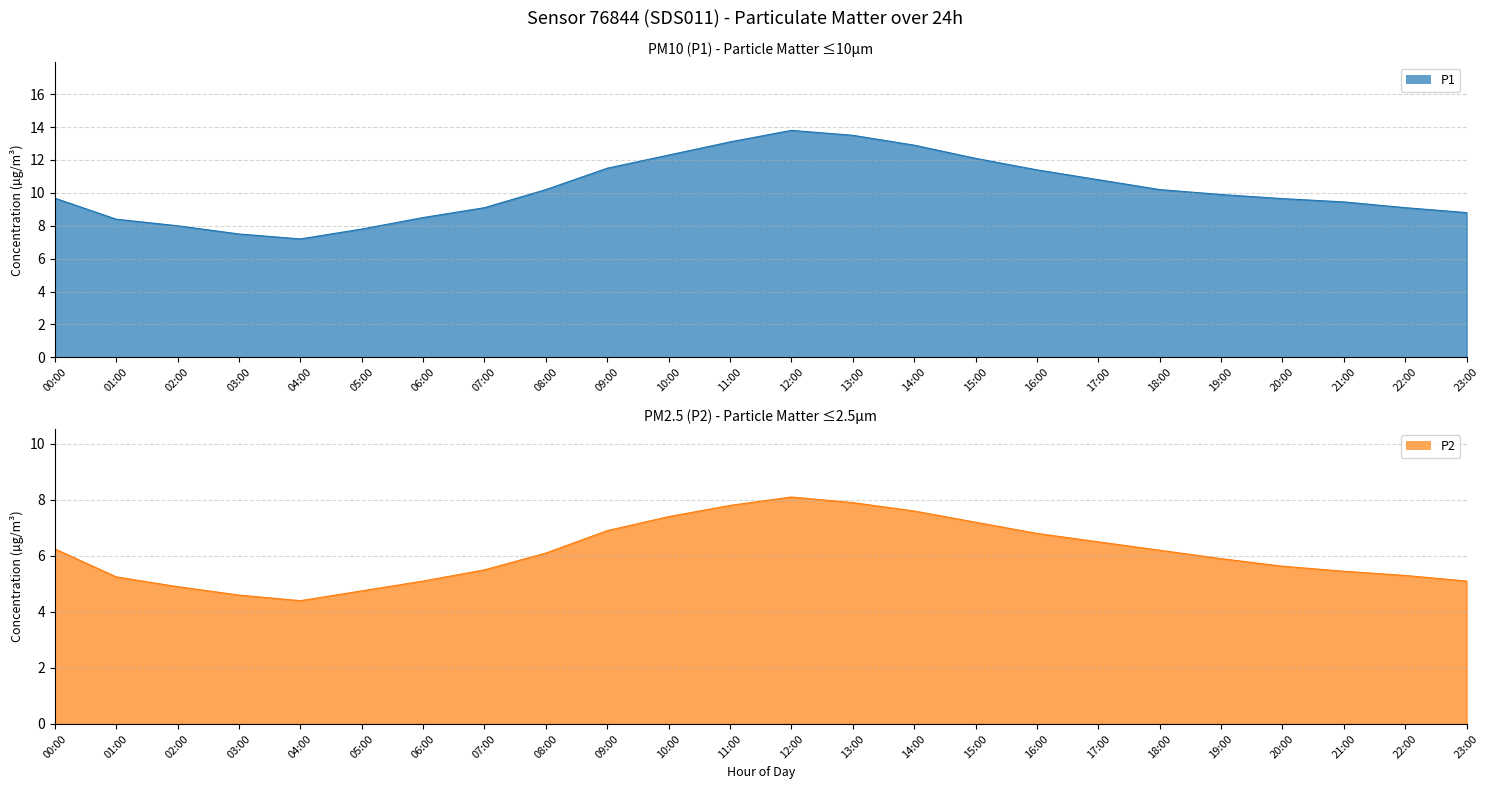

The value of P1 at 22:00 is 4.3. True or false?

False